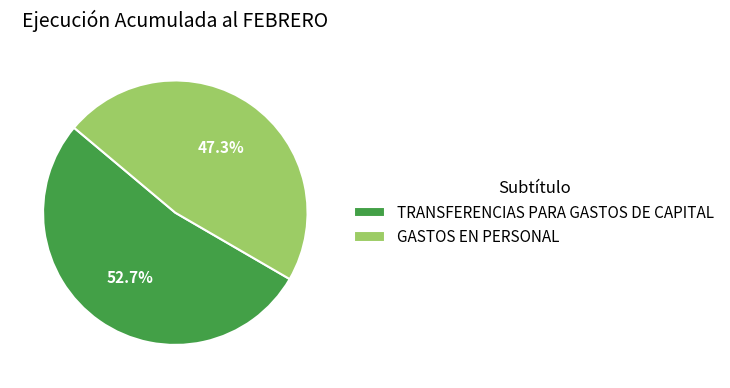

What percentage do TRANSFERENCIAS PARA GASTOS DE CAPITAL and GASTOS EN PERSONAL together represent?

100.0%